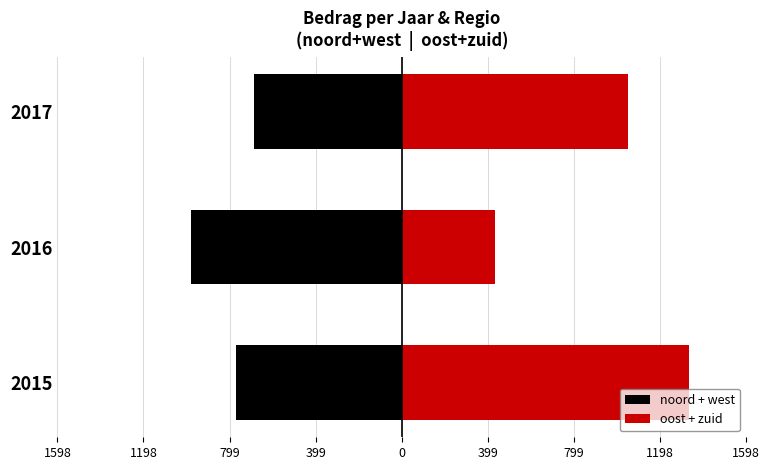

What is the difference between the maximum and second lowest values in the noord + west series?

84